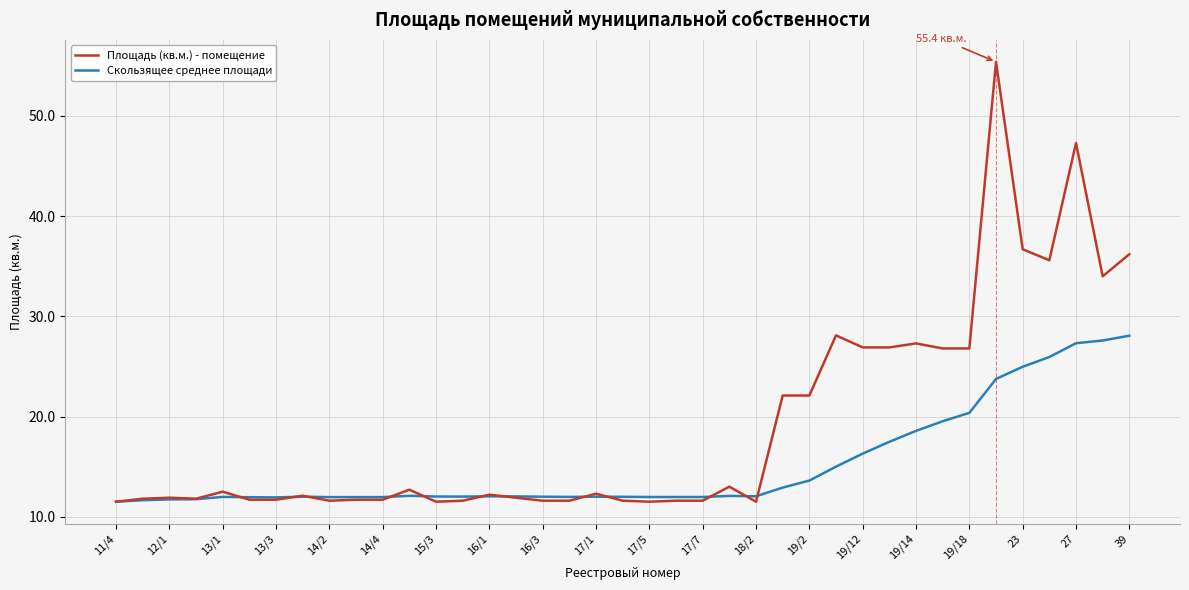

Which series has the largest range (max minus min)?

Площадь (кв.м.) - помещение